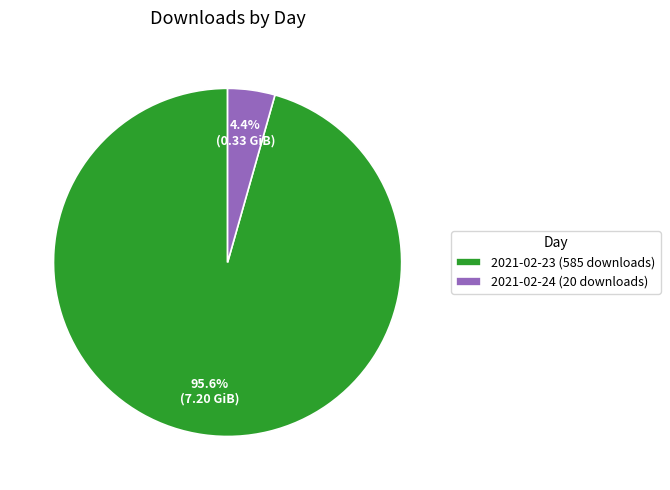

To the nearest percent, what percentage of the pie is 2021-02-24 (20 downloads)?

4%